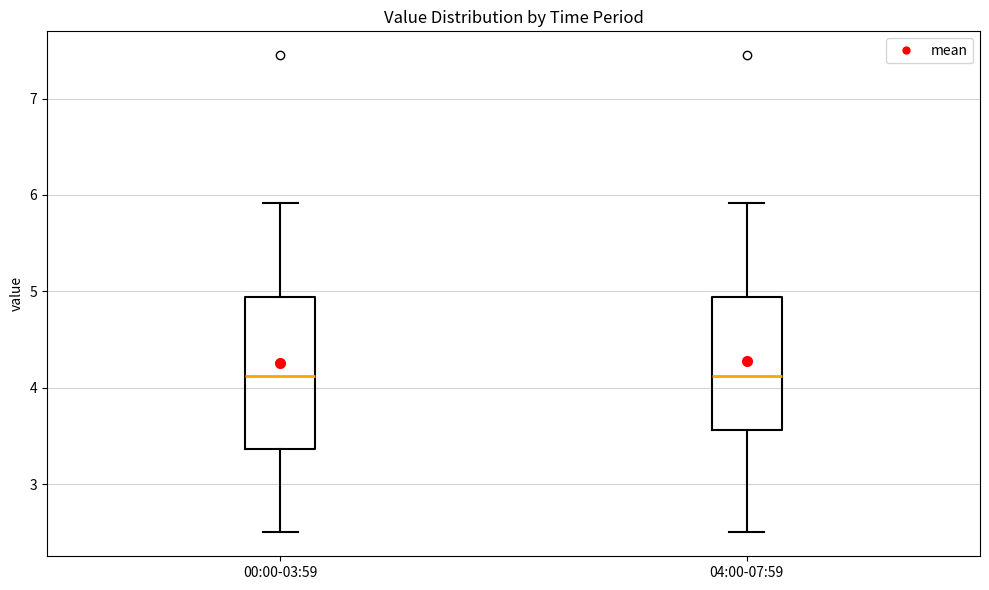

Reading left to right, transcribe this box plot: for each box, give where its median line is, the range the box spans, and where its two whiskers end, as read against the y-axis. The values are not printed on the chart, so give them approximately, as read against the axis.

00:00-03:59: median 4.1, box 3.4 to 4.9, whiskers 2.5 to 5.9
04:00-07:59: median 4.1, box 3.6 to 4.9, whiskers 2.5 to 5.9